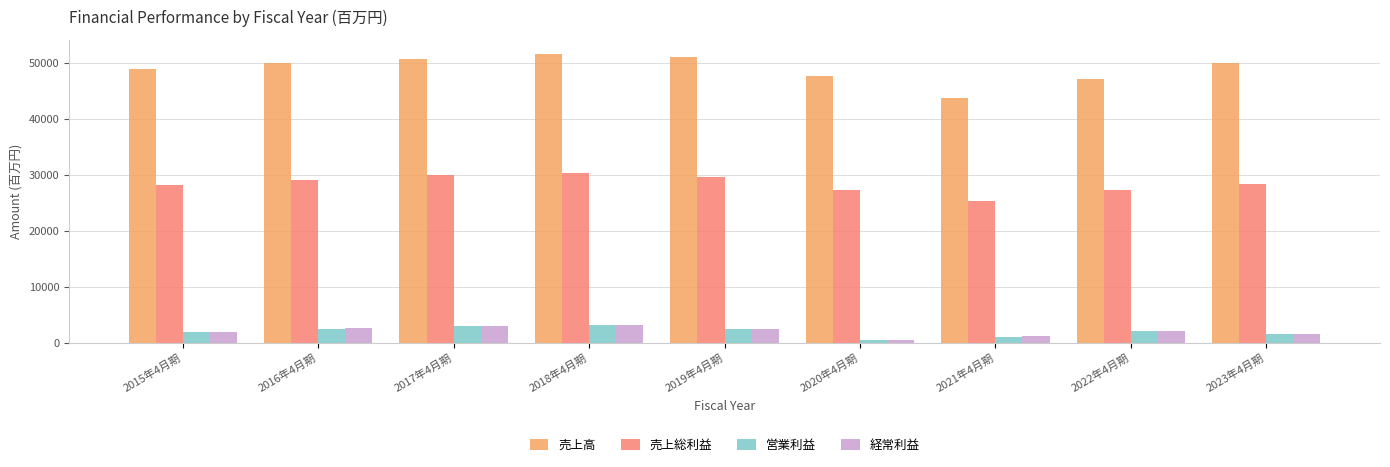

What is the smallest value displayed?

475